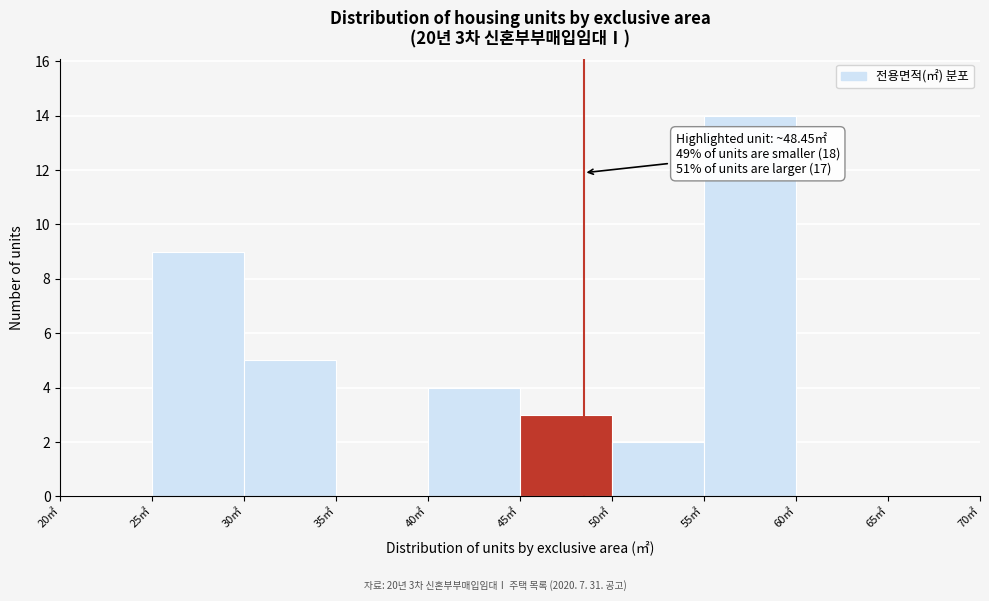

Which range on the x-axis has the tallest bar?

55 to 60